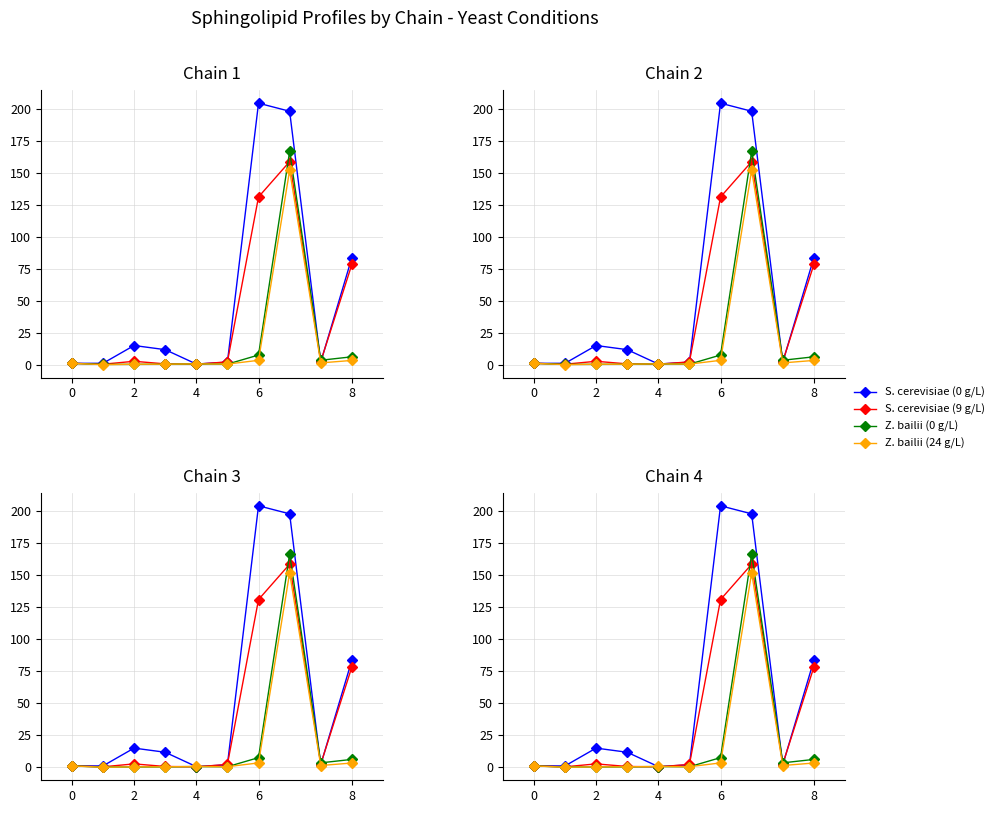

How many times do S. cerevisiae (9 g/L) and Z. bailii (24 g/L) cross each other?

2